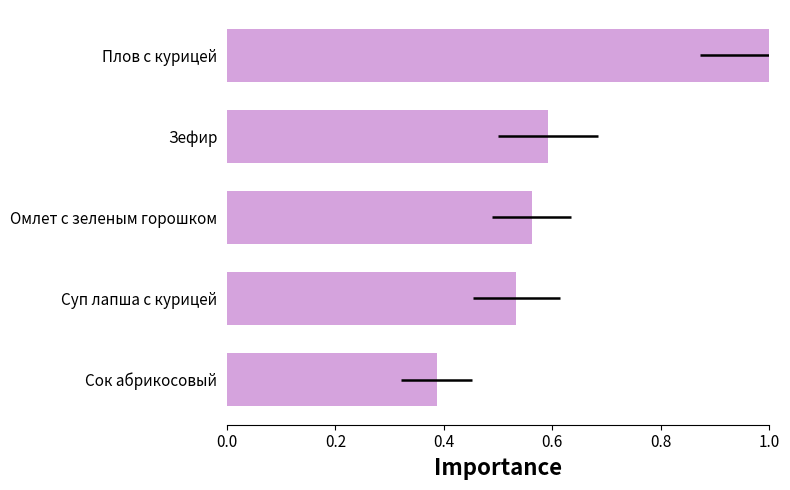

Is it true that the value at Сок абрикосовый is 0.3?

False